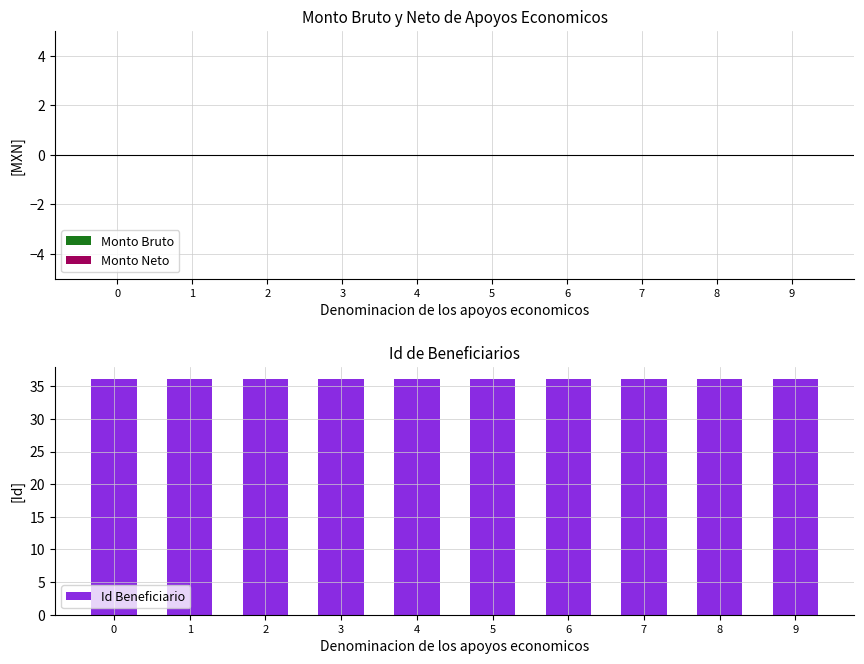

How many bars are there in total?

10